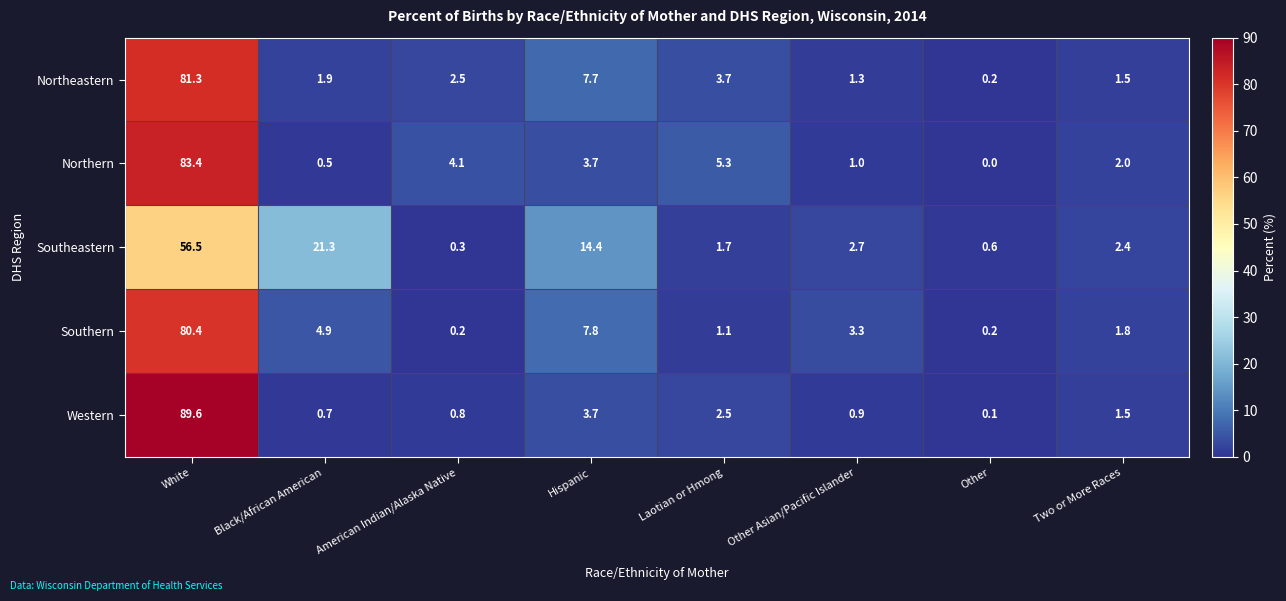

At which category is the sum across all series the highest?

White